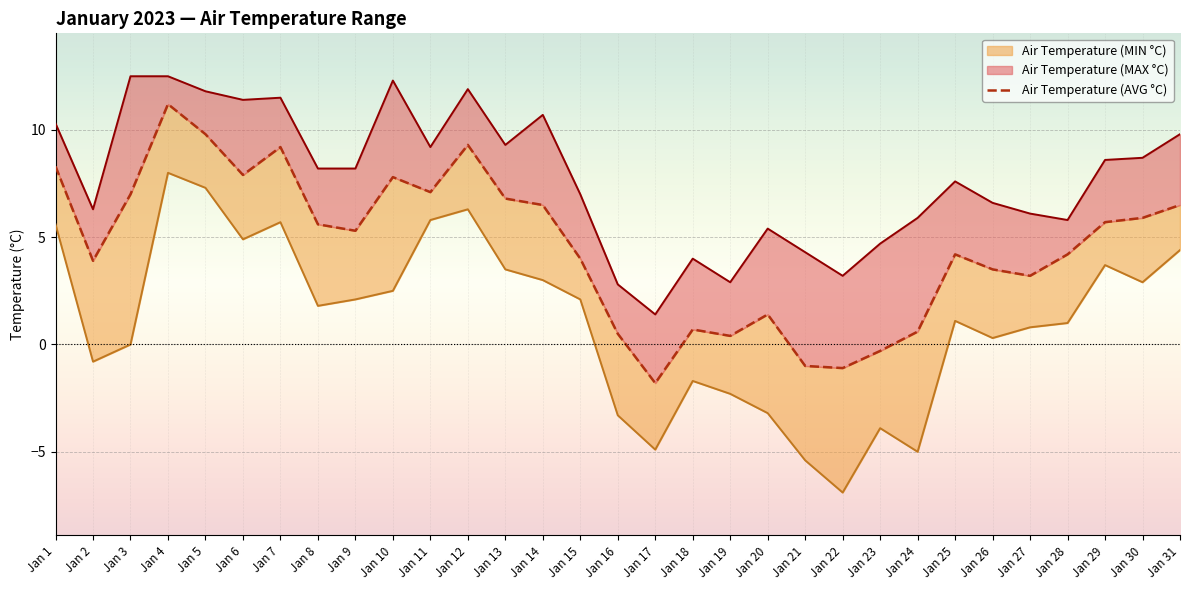

How many data points are less than 5?

15